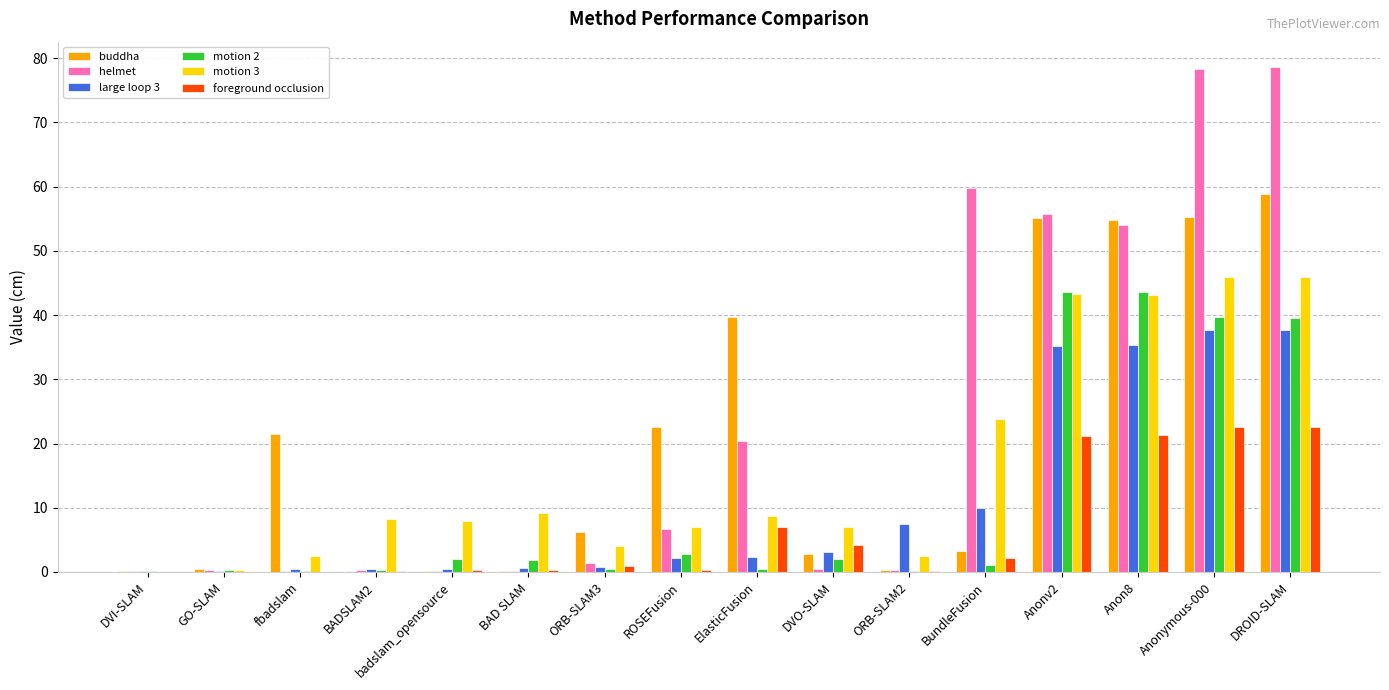

Which series changed the most between ORB-SLAM3 and DROID-SLAM?

helmet